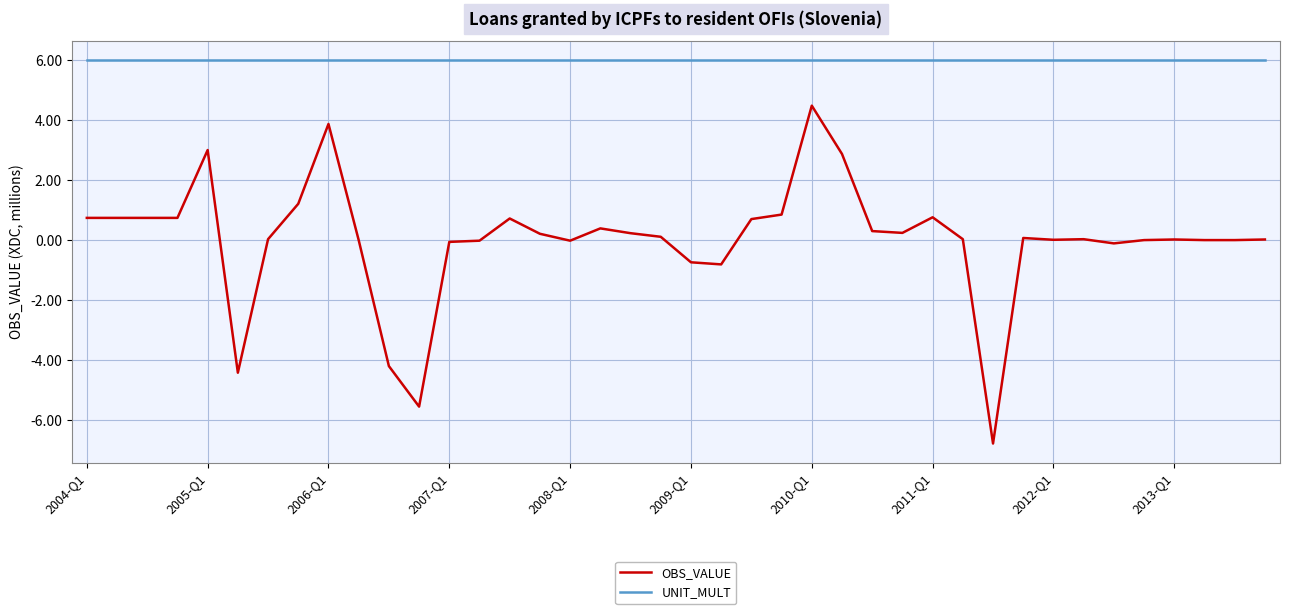

Which series has the largest total across all categories?

UNIT_MULT